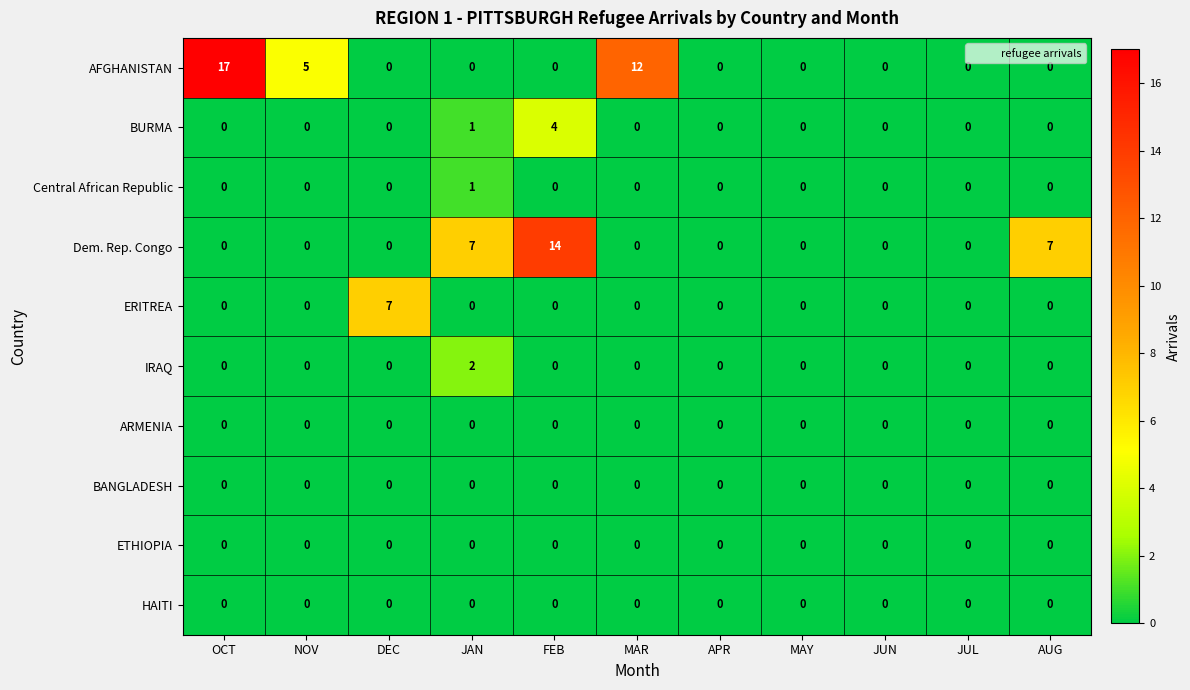

What is the difference between the maximum and minimum values in the ERITREA series?

7